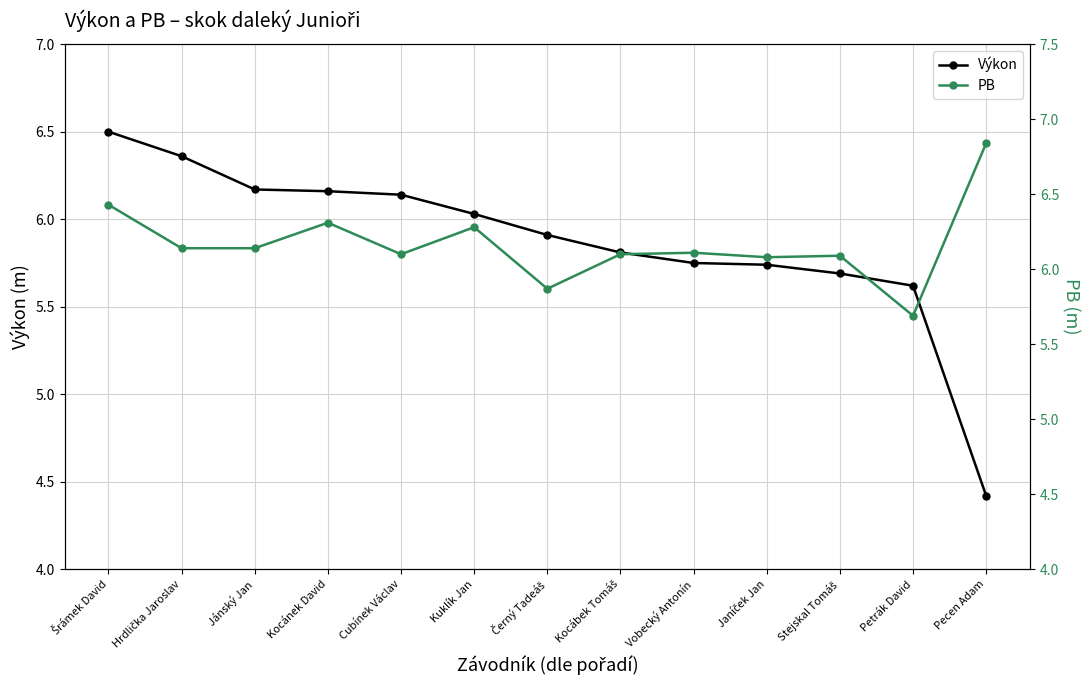

What position from the right is Petrák David?

2